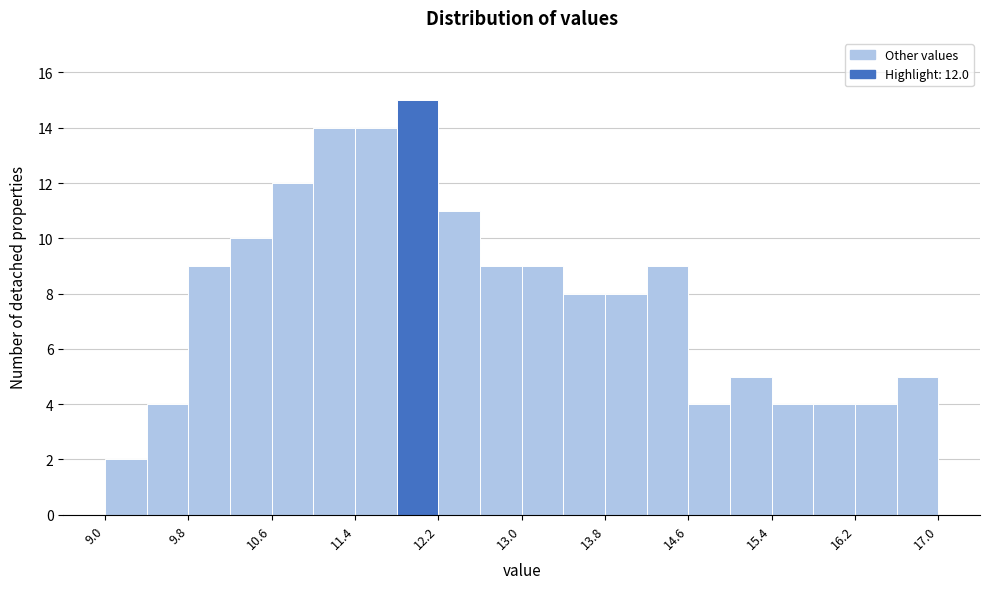

Which range on the x-axis has the tallest bar?

11.8 to 12.2